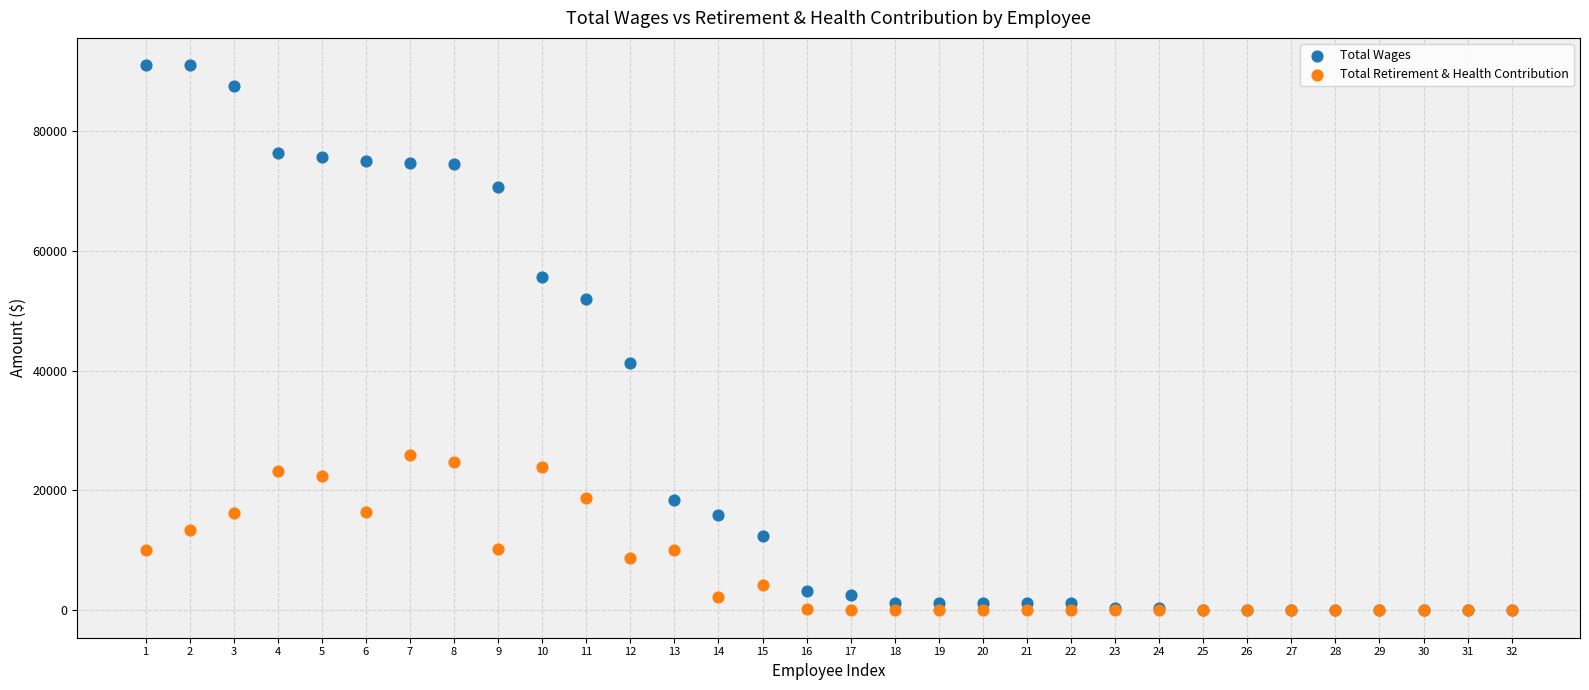

Which series has the largest Y range (max minus min)?

Total Wages